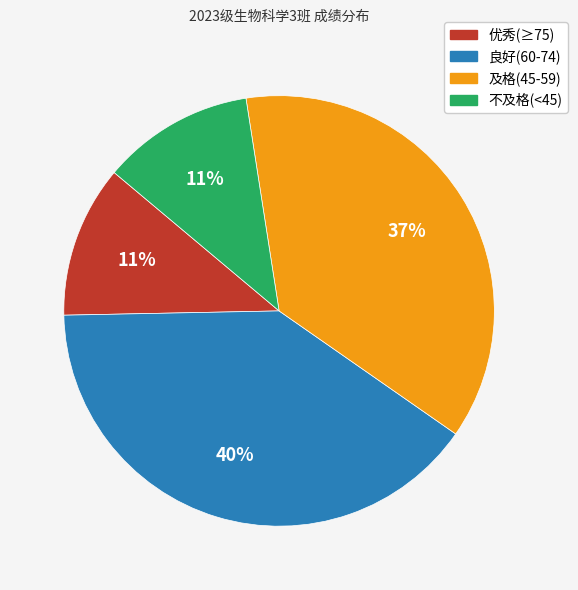

Is there a majority slice in this chart?

No